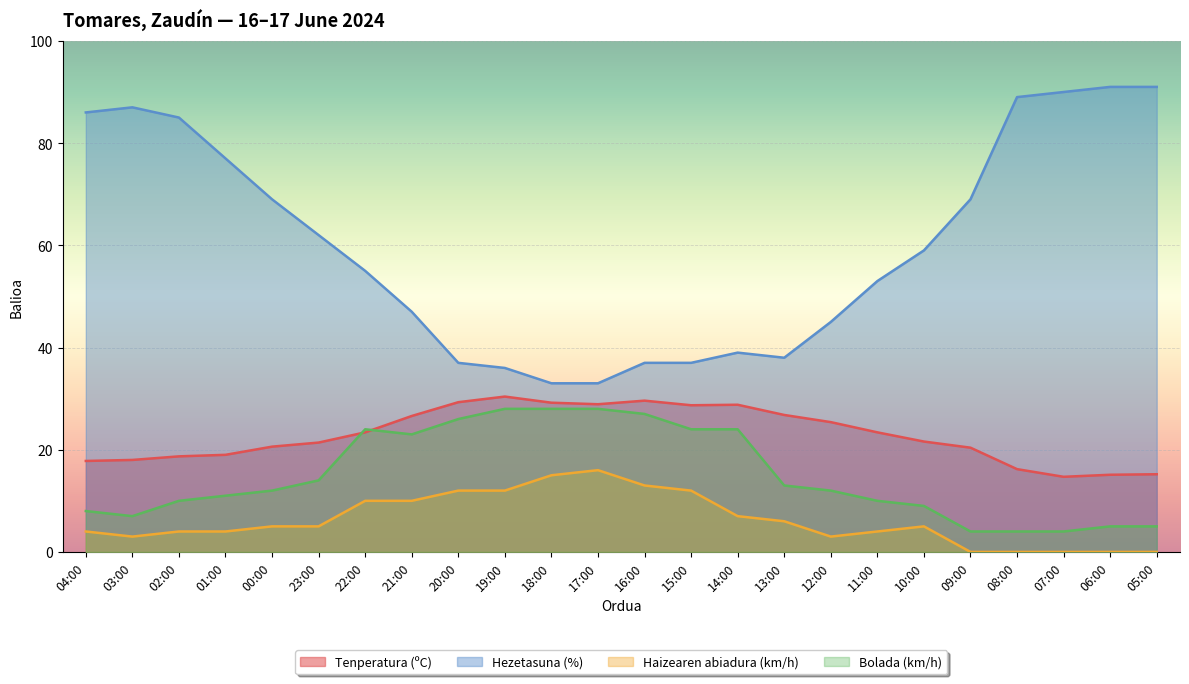

What is the difference between the maximum and minimum values in the Haizearen abiadura (km/h) series?

16.0